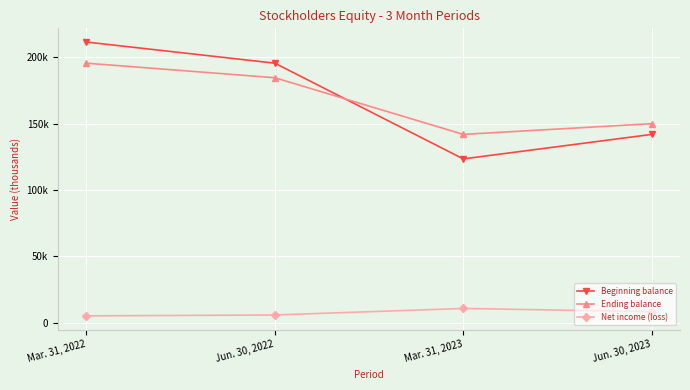

What is the highest value of the Beginning balance series?

211397